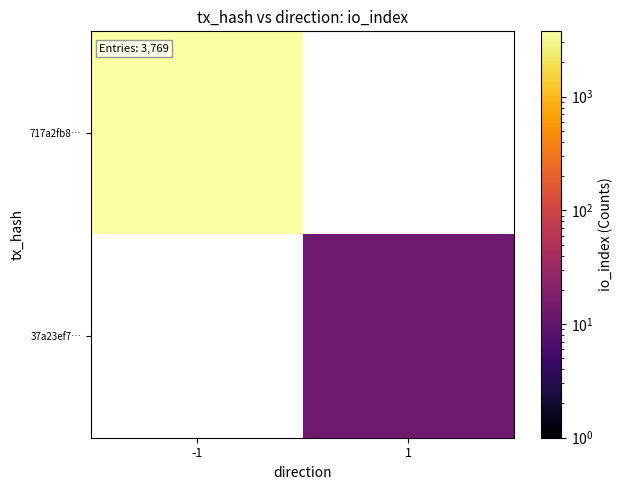

What is the minimum value for 717a2fb8…?

3756.0